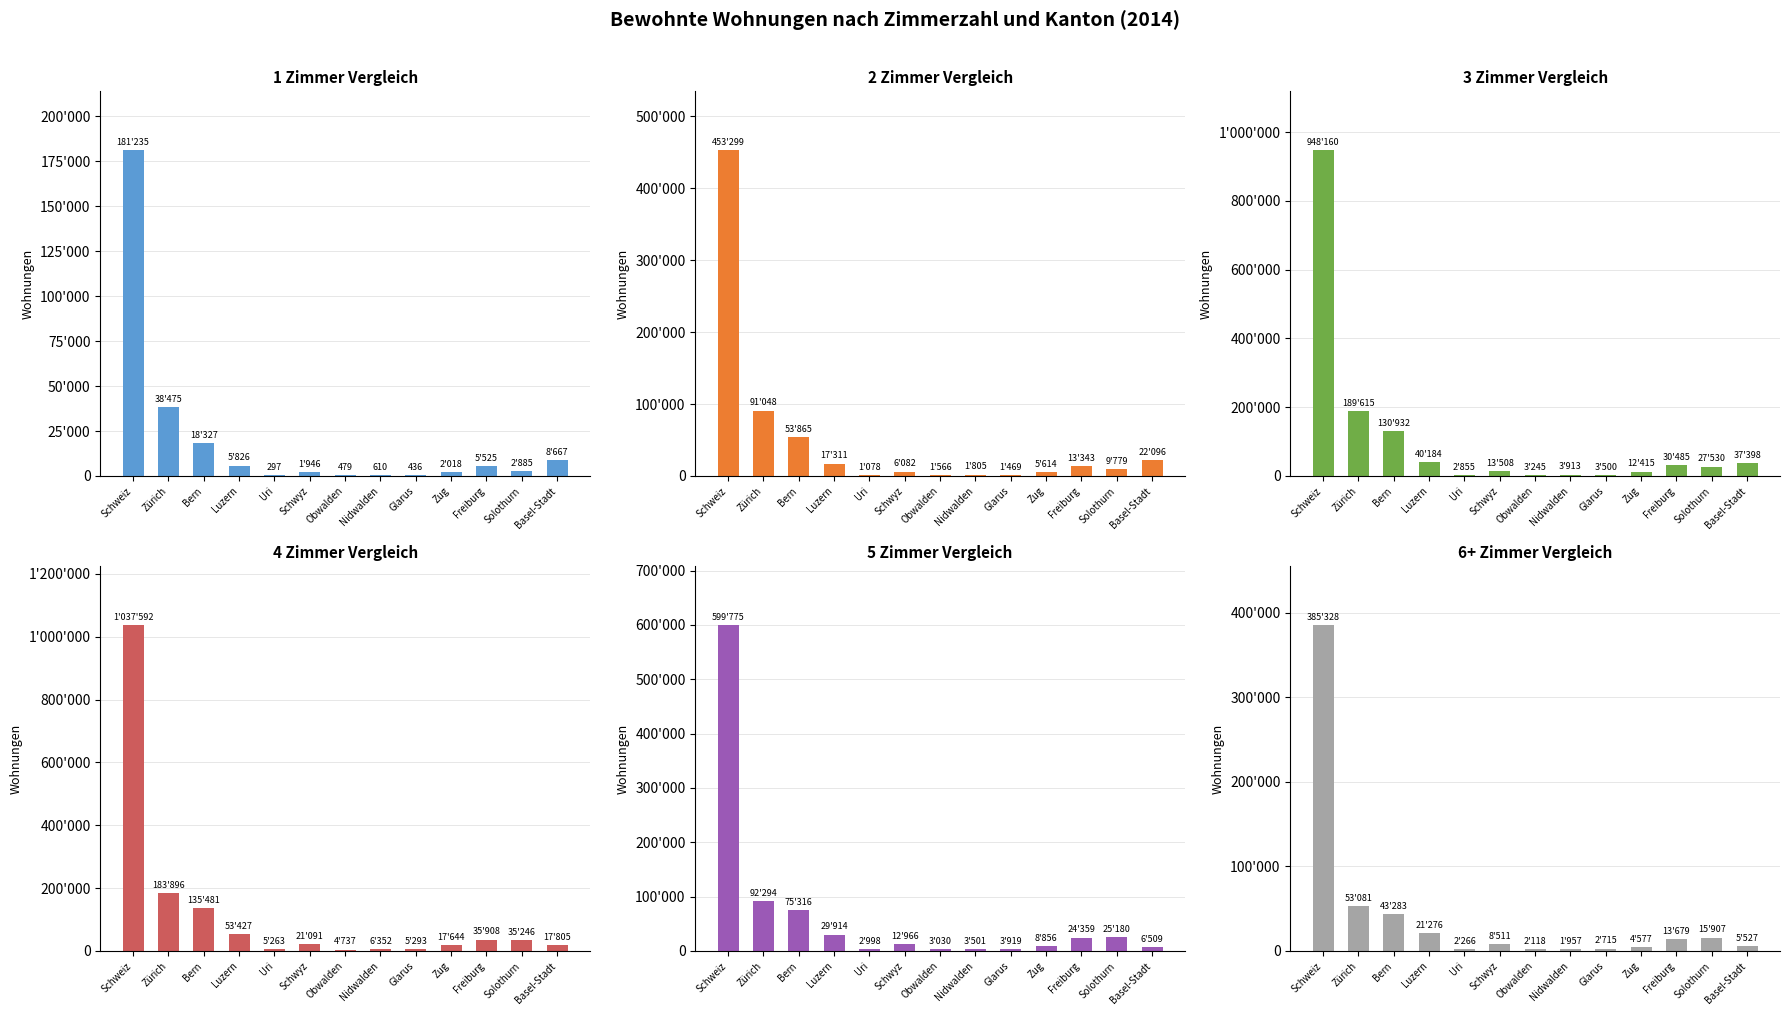

Does the chart contain any negative values?

No